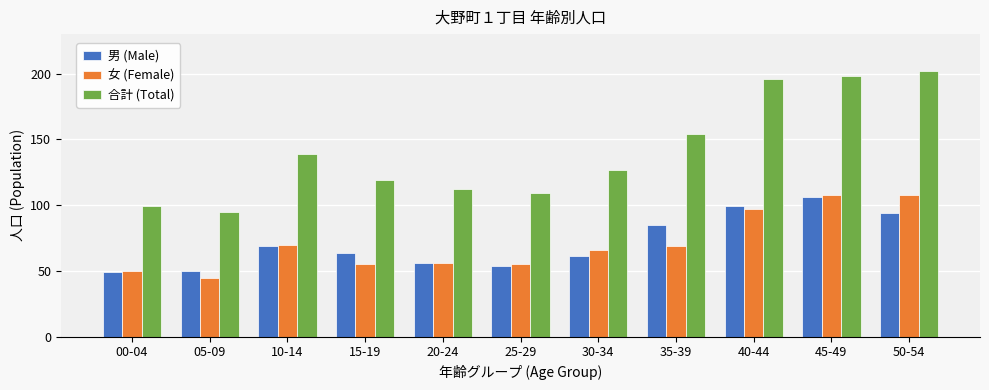

What is the difference between the highest and lowest values at 15-19?

64